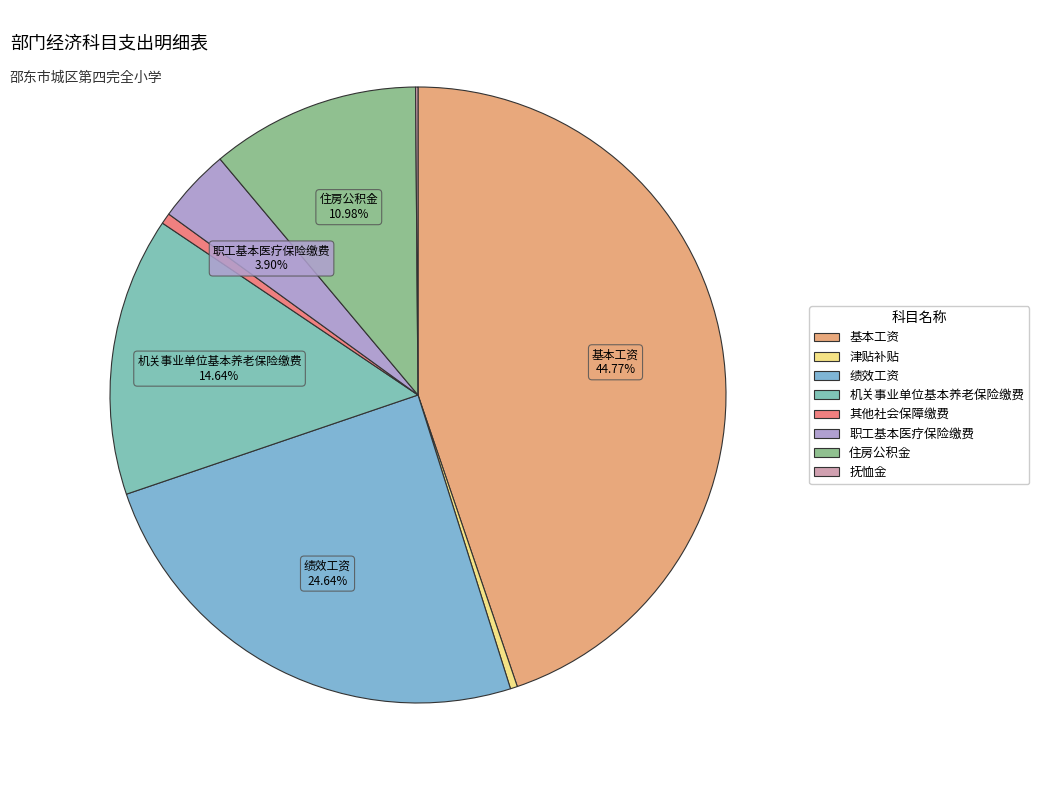

How many slices are in this pie chart?

8